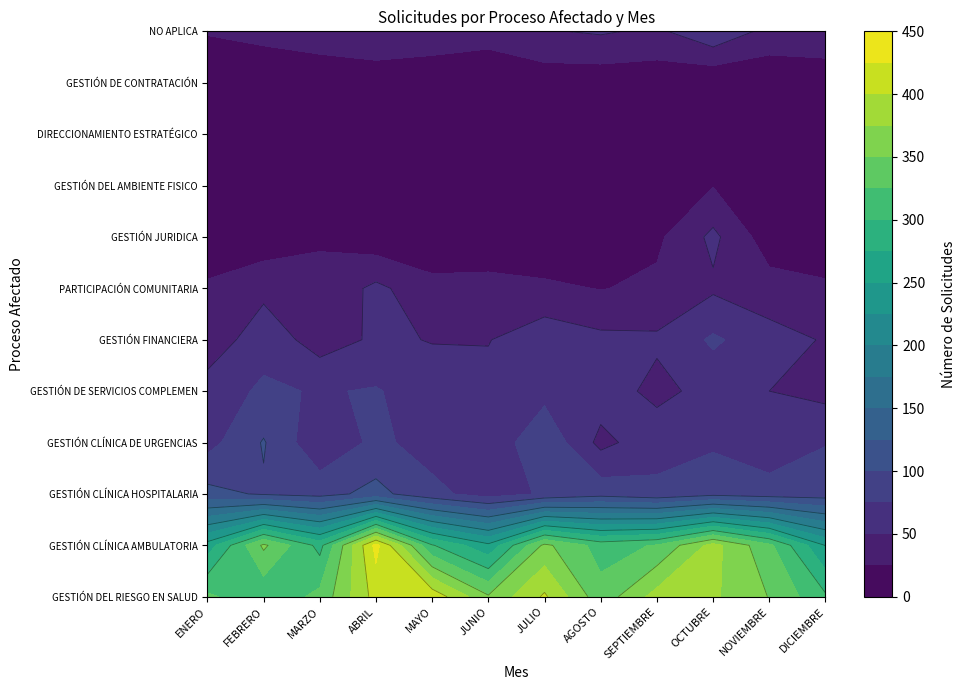

Which series has the largest total across all categories?

GESTIÓN DEL RIESGO EN SALUD